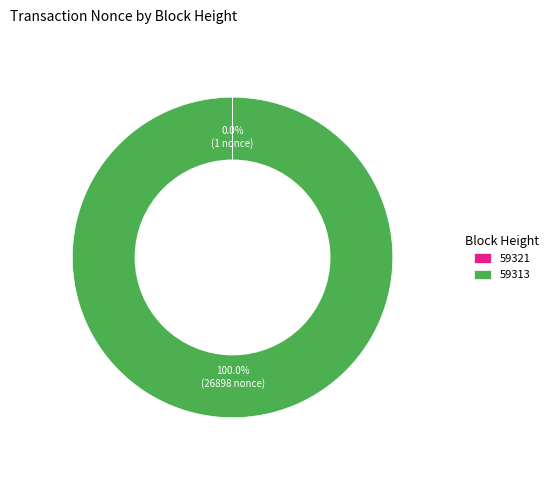

What is the largest slice in the pie chart?

59313